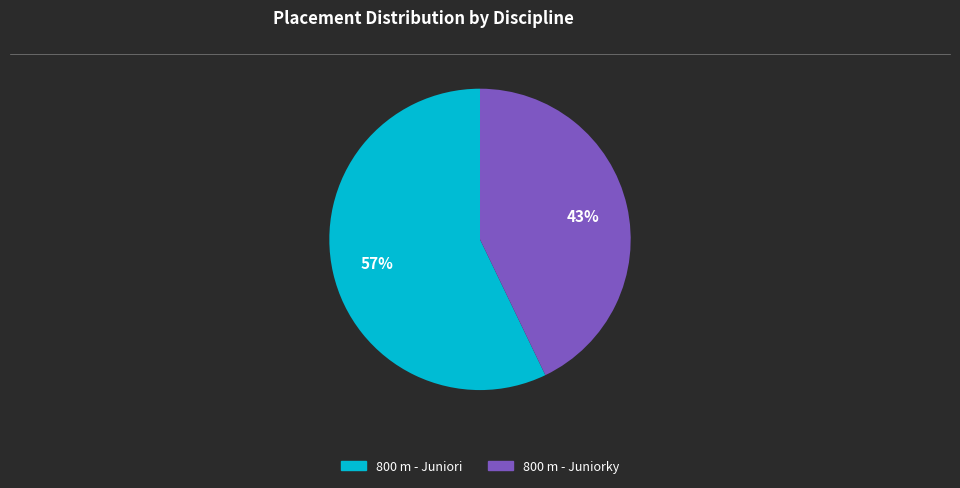

How many slices are in this pie chart?

2